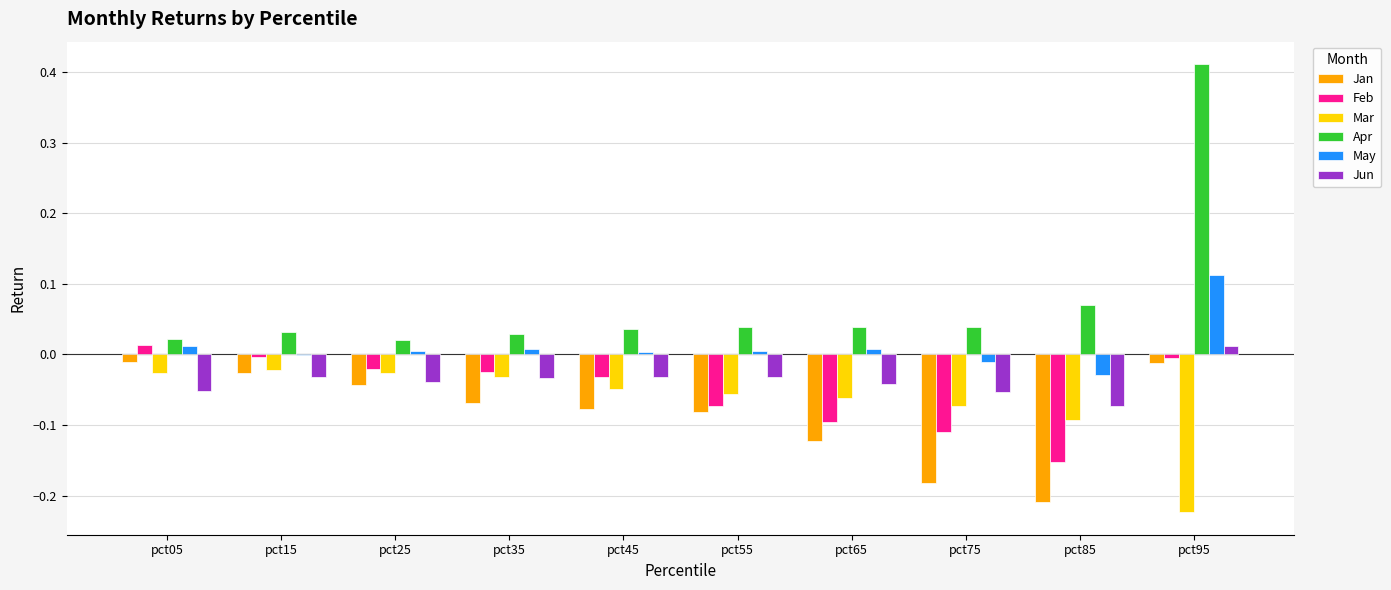

What is the sum of all Feb values?

-0.5